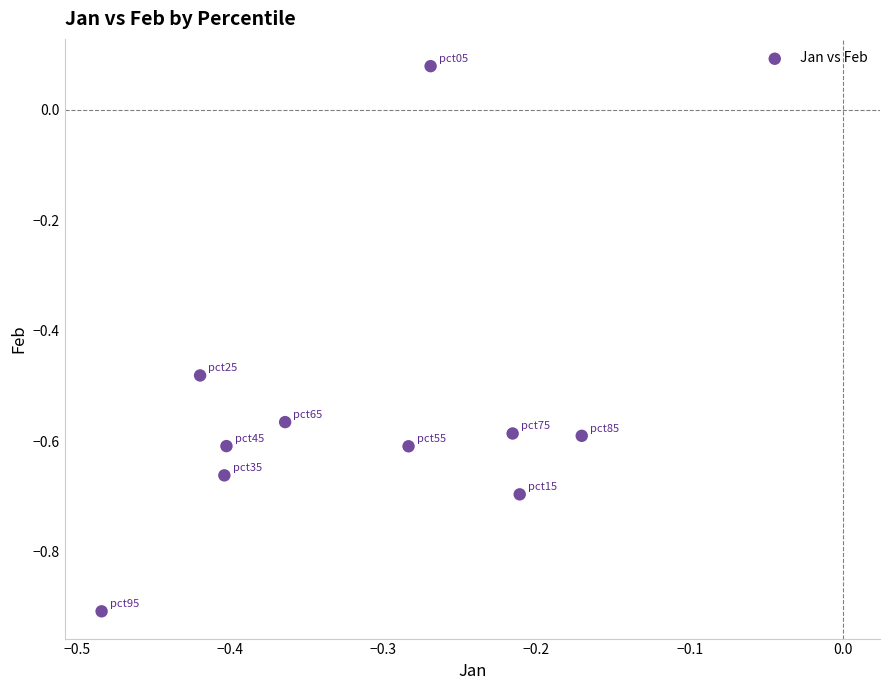

What is the range of X values (max minus min)?

0.3